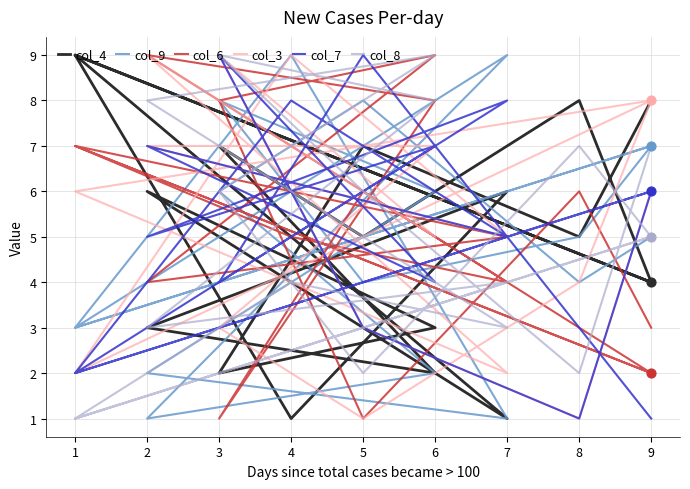

What are all the series names shown in the legend?

col_4, col_9, col_6, col_3, col_7, col_8